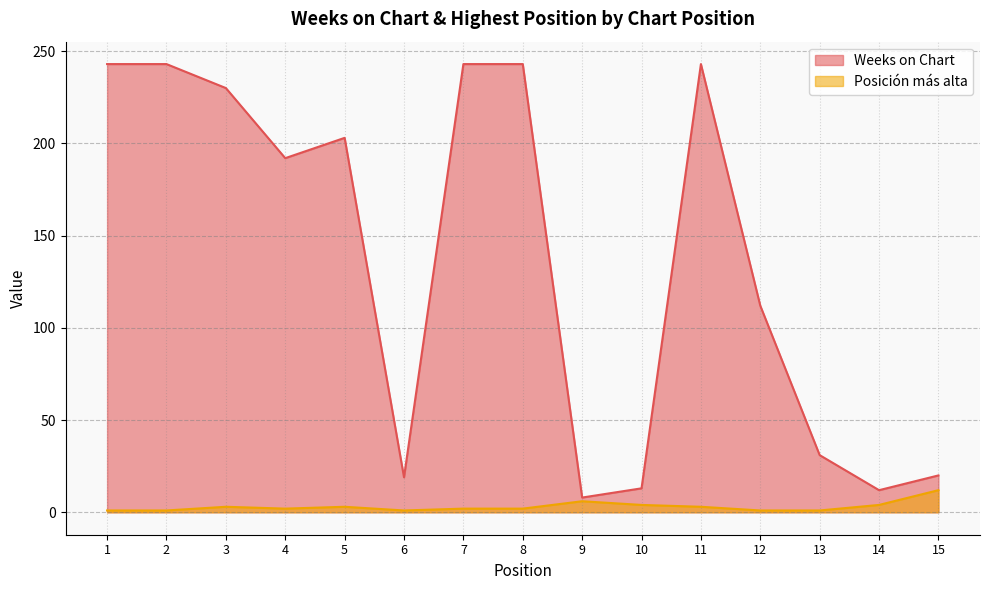

Rank the series at 3 from highest to lowest value.

Weeks on Chart, Posición más alta